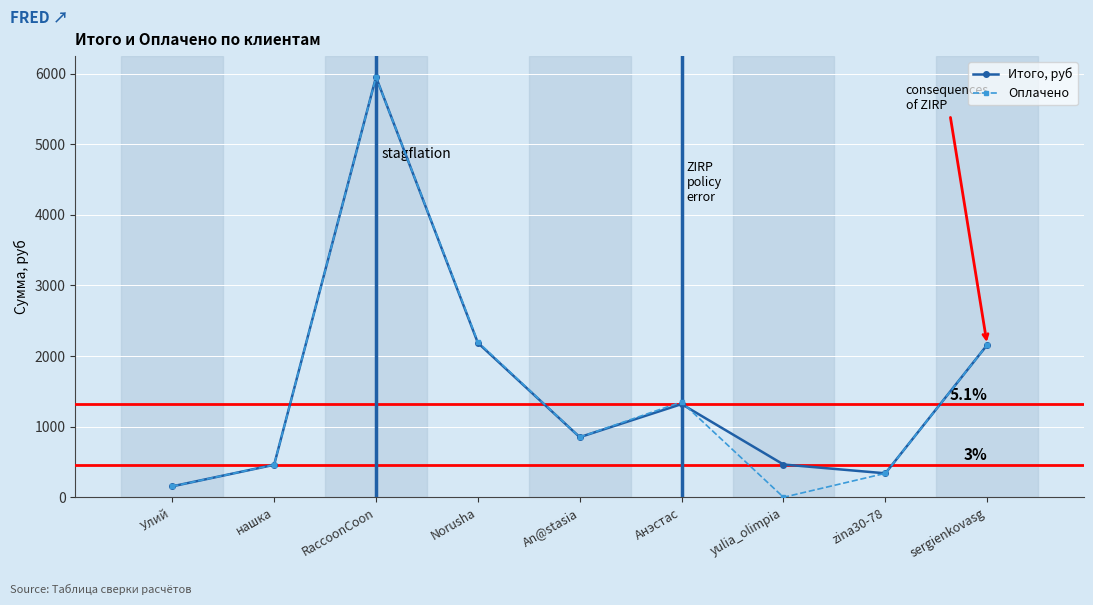

At which category does Итого, руб reach its first local peak?

RaccoonCoon